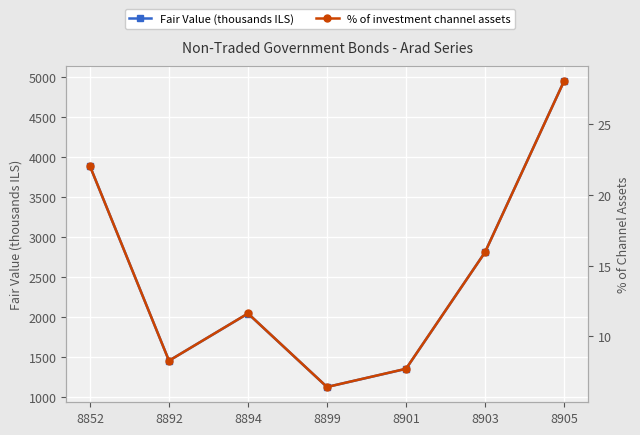

List the series in order of their peak value, highest first.

Fair Value (thousands ILS), % of investment channel assets